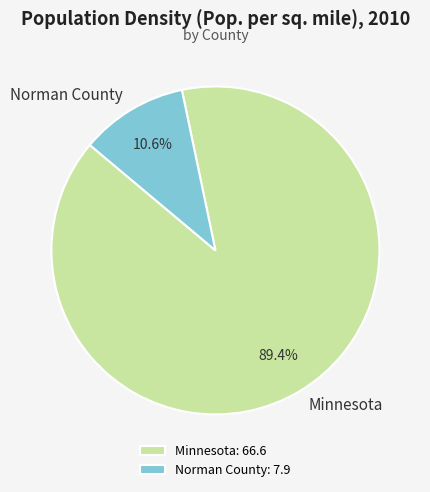

How many slices are in this pie chart?

2